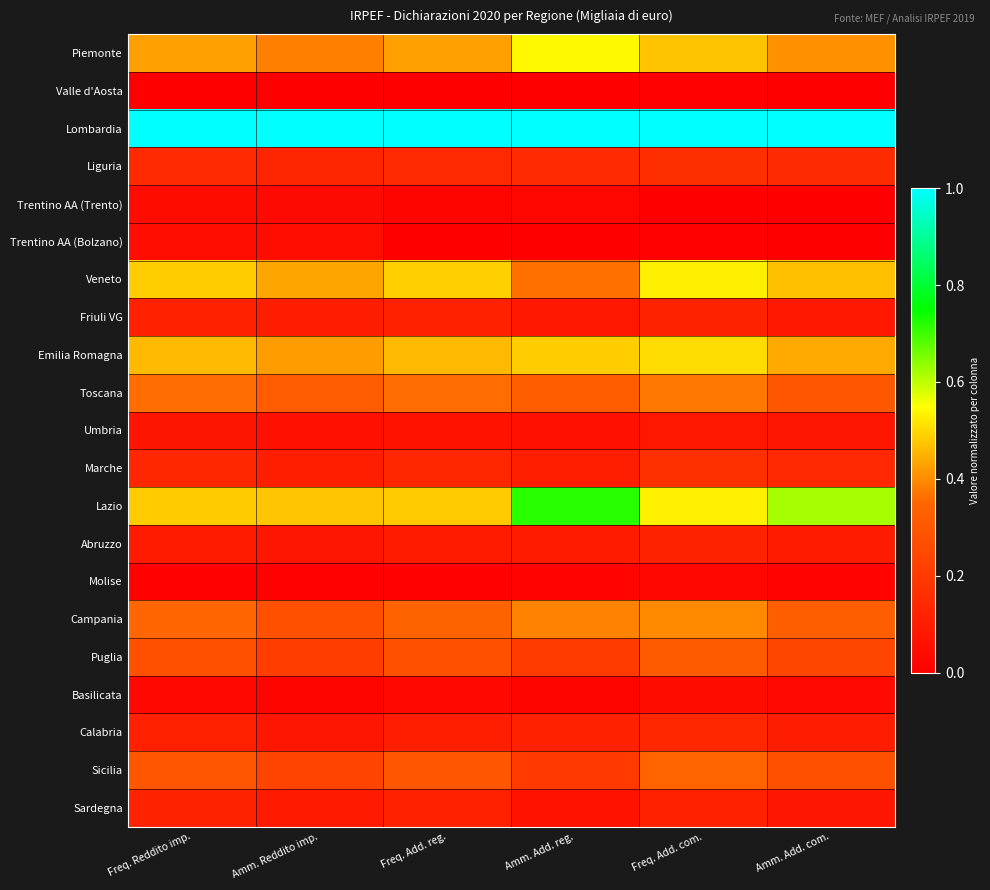

Between Amm. Add. reg. and Freq. Add. reg., which is larger?

Amm. Add. reg.